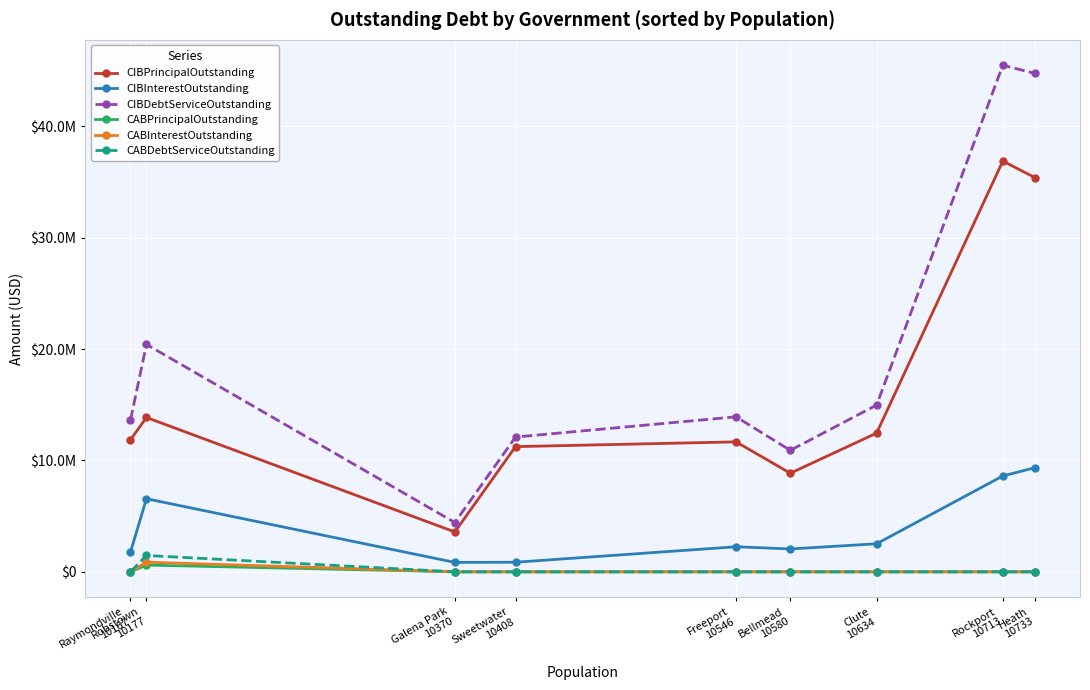

Which category has the lowest value across all series?

Raymondville
10167